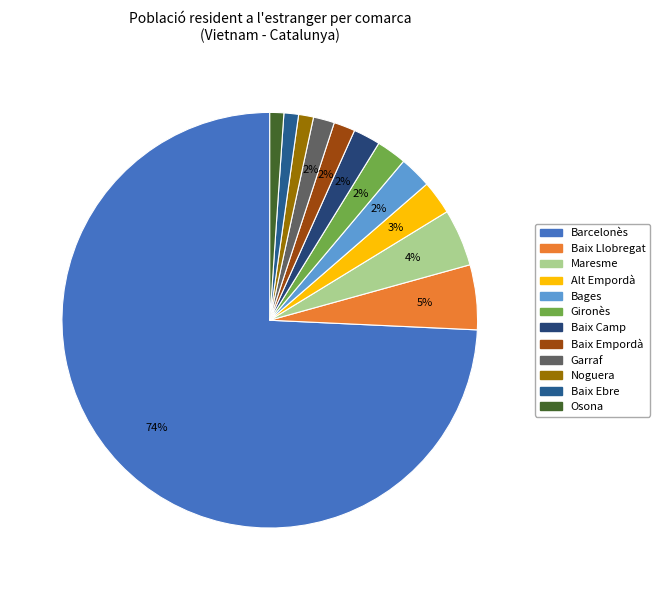

Which category has the smallest portion of the pie?

Osona